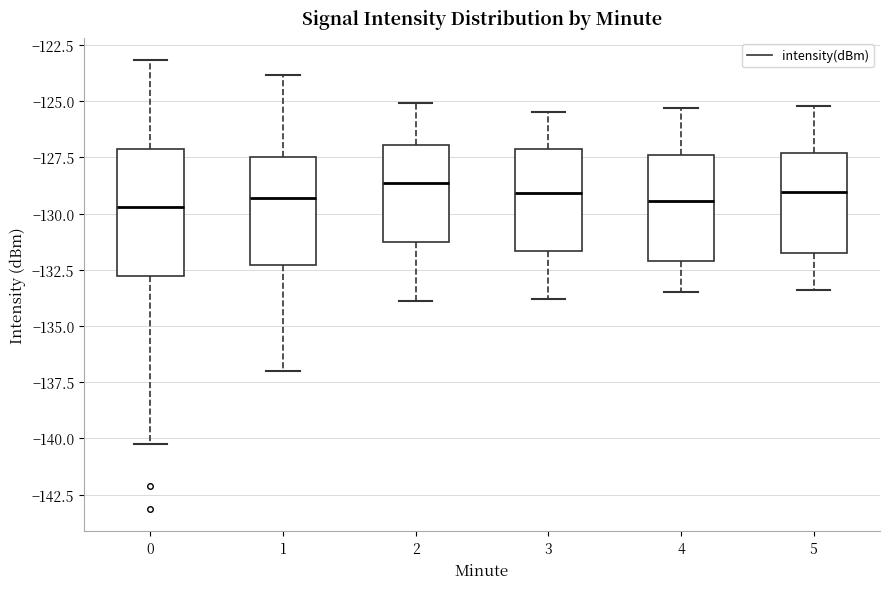

Which box is the tallest, from its lower edge to its upper edge?

0